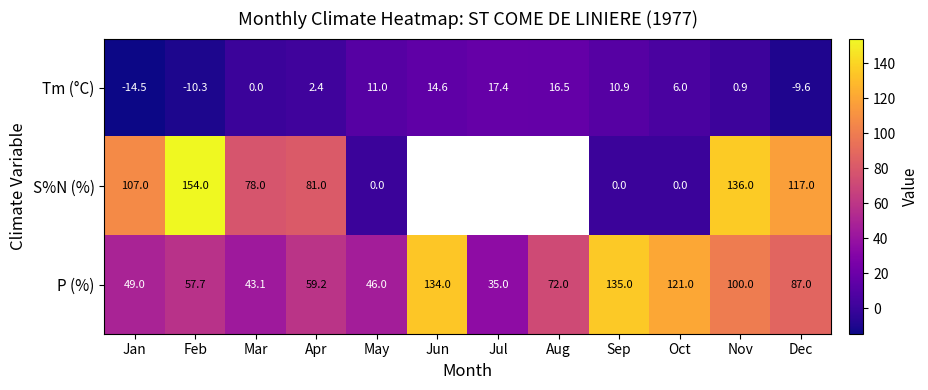

Which label corresponds to the largest value in the chart?

Feb